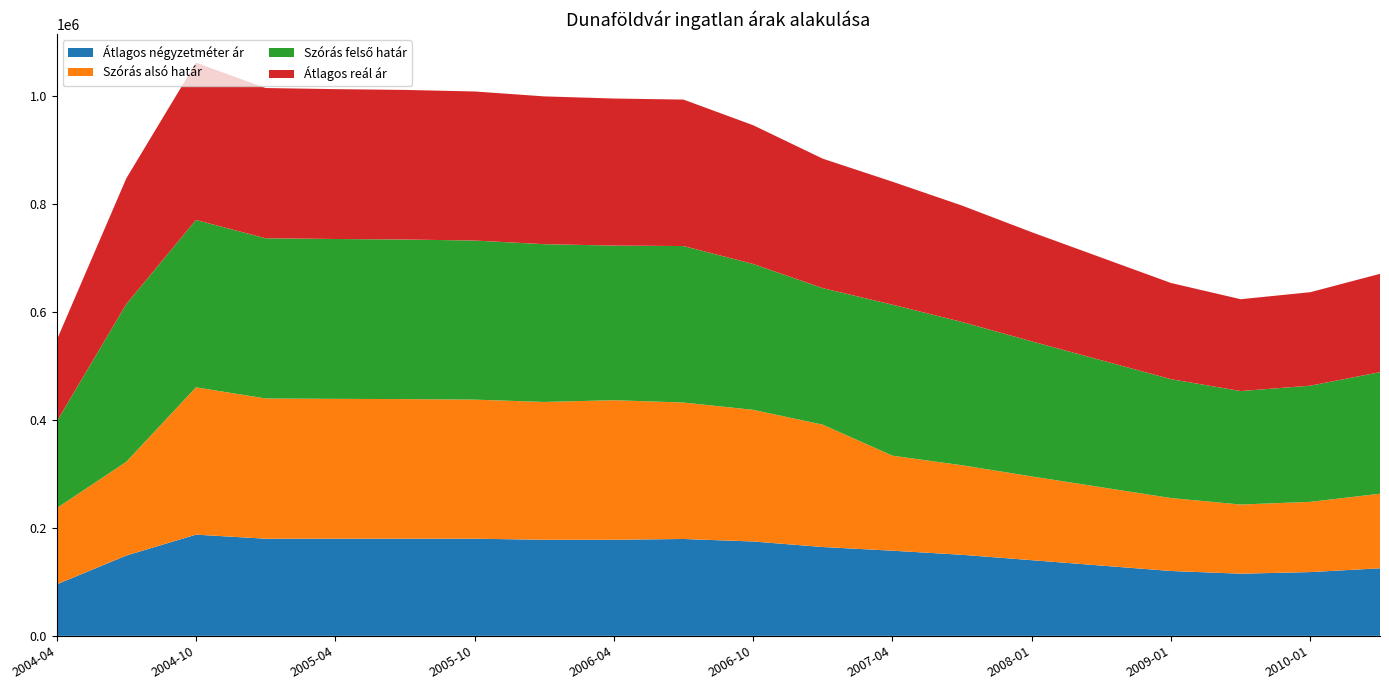

Reading left to right, what are all the values shown in this chart?

Átlagos négyzetméter ár: 2004-04=95178	2004-07=148605	2004-10=187278	2005-01=179761	2005-04=179761	2005-07=179761	2005-10=179761	2006-01=177834	2006-04=177834	2006-07=179246	2006-10=174623	2007-01=164368	2007-04=157573	2007-07=149990	2008-01=140000	2008-07=130000	2009-01=120000	2009-07=115000	2010-01=118000	2010-07=125000
Szórás alsó határ: 2004-04=141034	2004-07=173532	2004-10=272663	2005-01=259511	2005-04=258832	2005-07=258349	2005-10=257389	2006-01=255000	2006-04=258244	2006-07=252555	2006-10=243625	2007-01=226394	2007-04=175817	2007-07=165671	2008-01=155000	2008-07=145000	2009-01=135000	2009-07=128000	2010-01=130000	2010-07=138000
Szórás felső határ: 2004-04=160226	2004-07=291844	2004-10=309701	2005-01=296549	2005-04=295870	2005-07=295387	2005-10=294427	2006-01=292038	2006-04=286146	2006-07=289593	2006-10=269973	2007-01=252742	2007-04=279463	2007-07=265167	2008-01=250000	2008-07=235000	2009-01=220000	2009-07=210000	2010-01=215000	2010-07=225000
Átlagos reál ár: 2004-04=150630	2004-07=232688	2004-10=291182	2005-01=278030	2005-04=277351	2005-07=276868	2005-10=275908	2006-01=273519	2006-04=272195	2006-07=271074	2006-10=256799	2007-01=239568	2007-04=227640	2007-07=215419	2008-01=202000	2008-07=190000	2009-01=178000	2009-07=170000	2010-01=173000	2010-07=182000